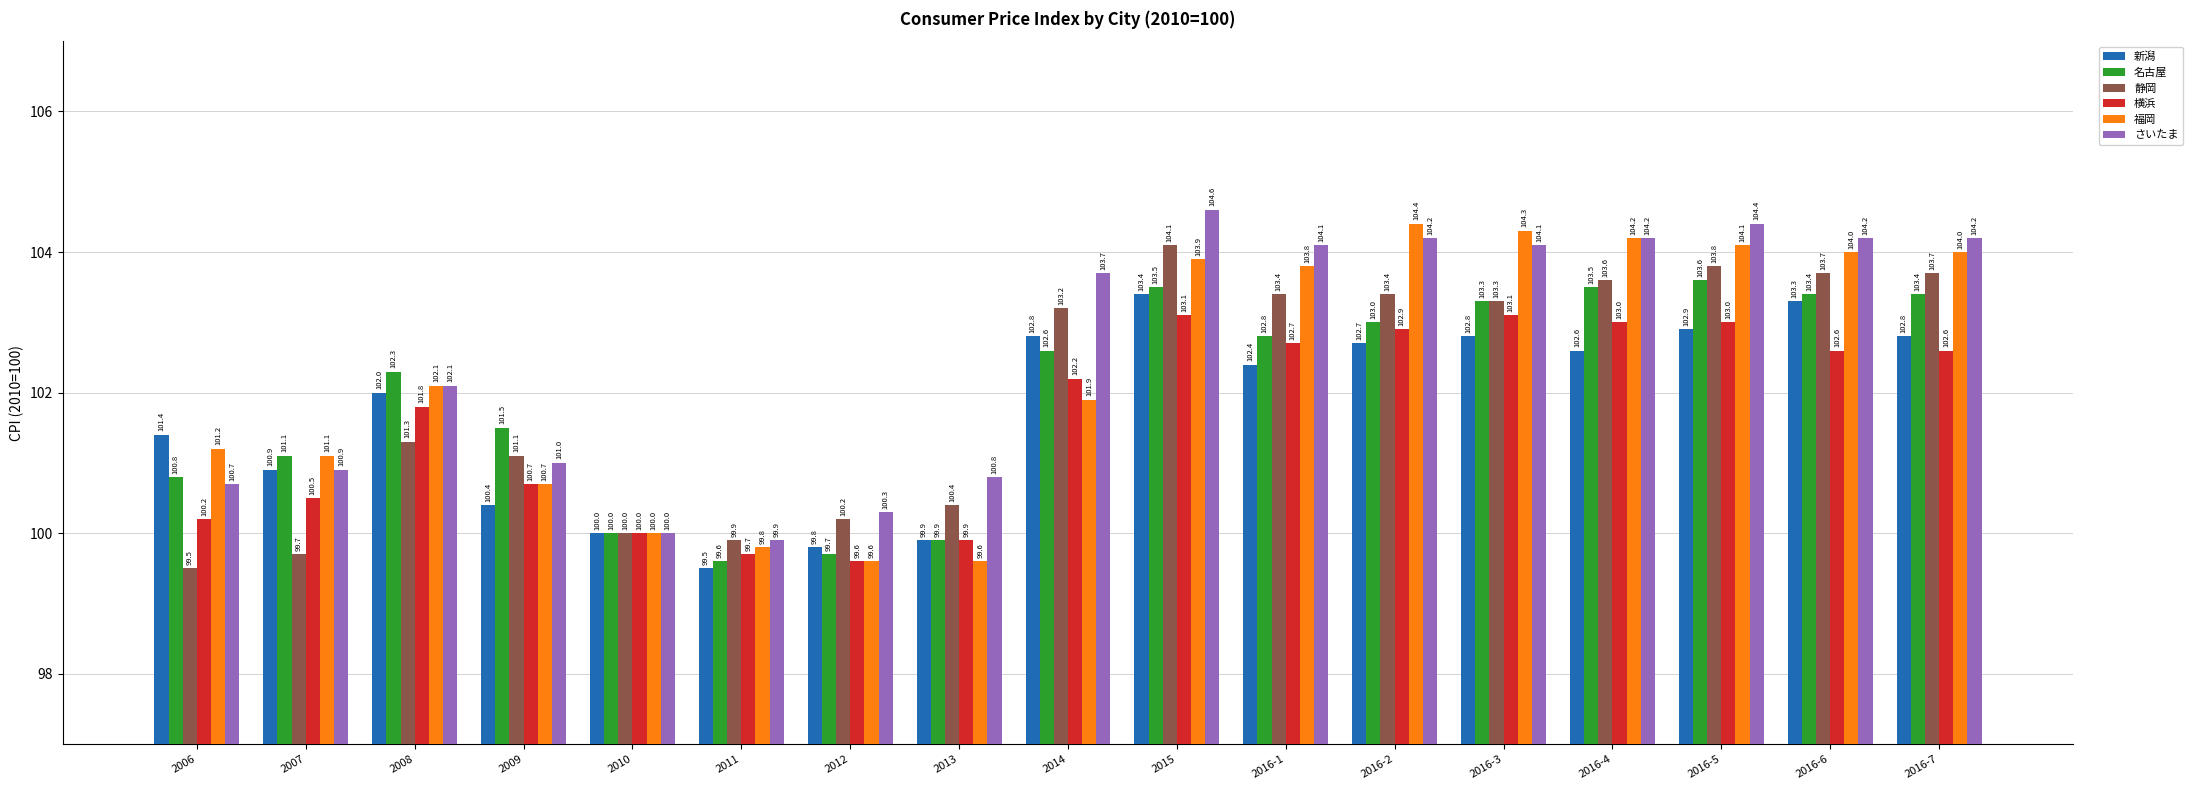

Which category has the highest value across all series?

2015